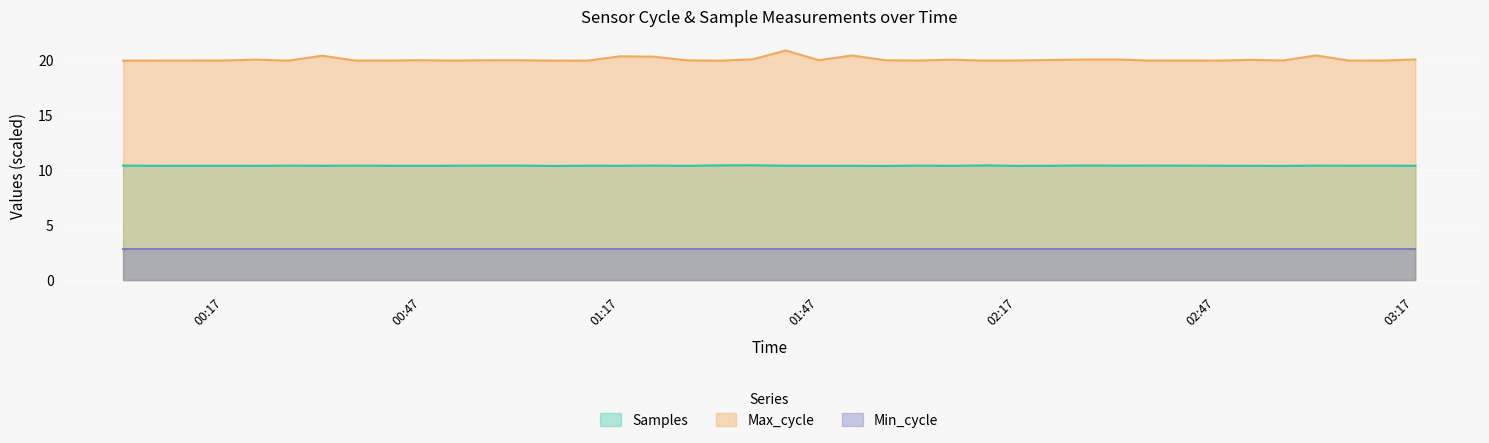

Which category has the lowest value across all series?

2022/11/02 01:07:02